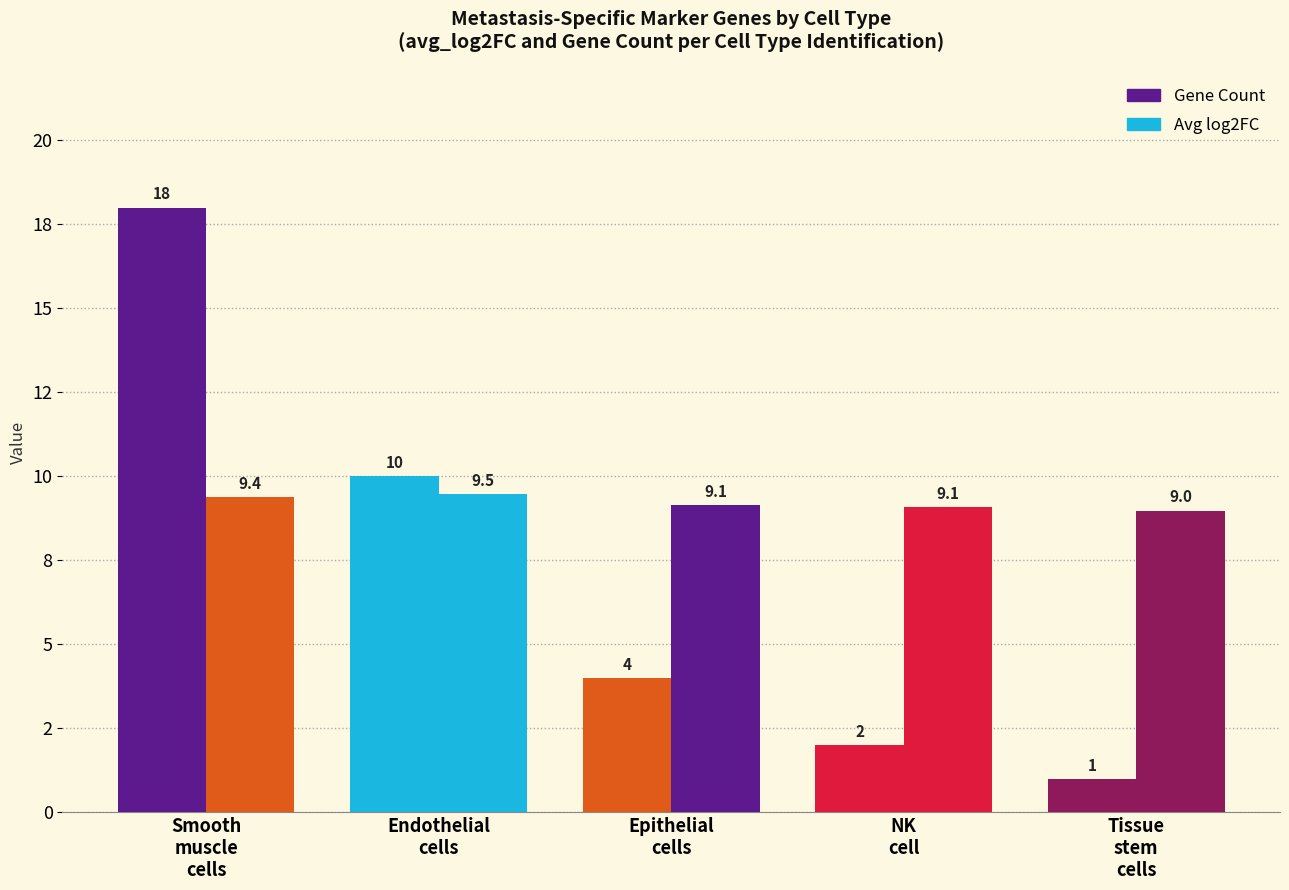

The value of Avg log2FC at NK
cell is 9.1. True or false?

True